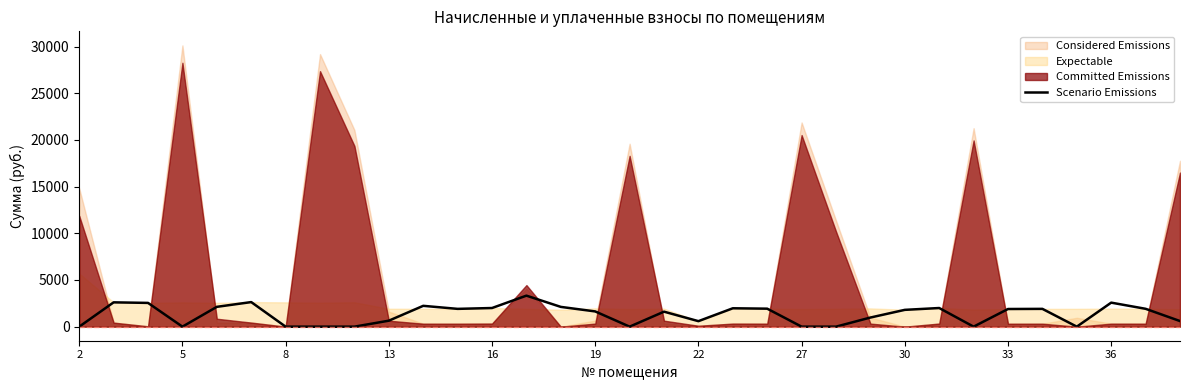

What is the maximum value for Scenario Emissions?

3323.0